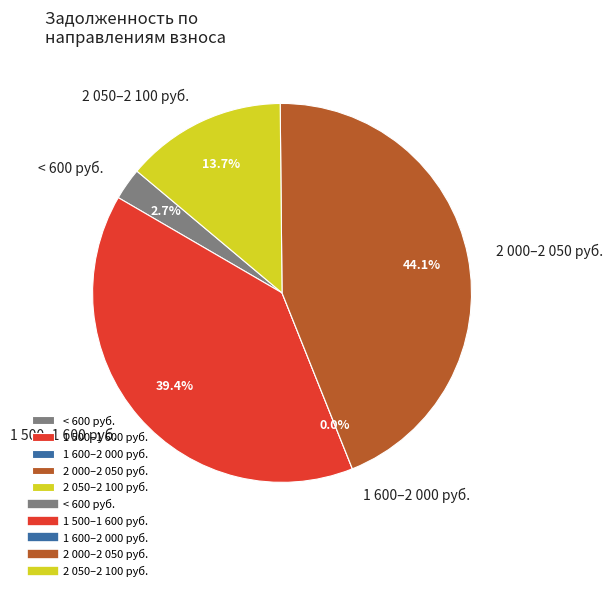

True or false: 4 accounts for 1% of the total.

False